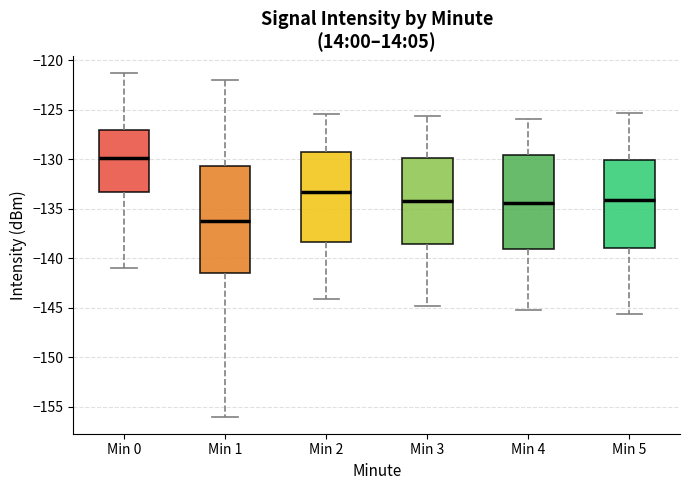

Where is the upper edge of the box for Min 5 on the y-axis? The values are not printed on the chart, so give them approximately, as read against the axis.

-130.0